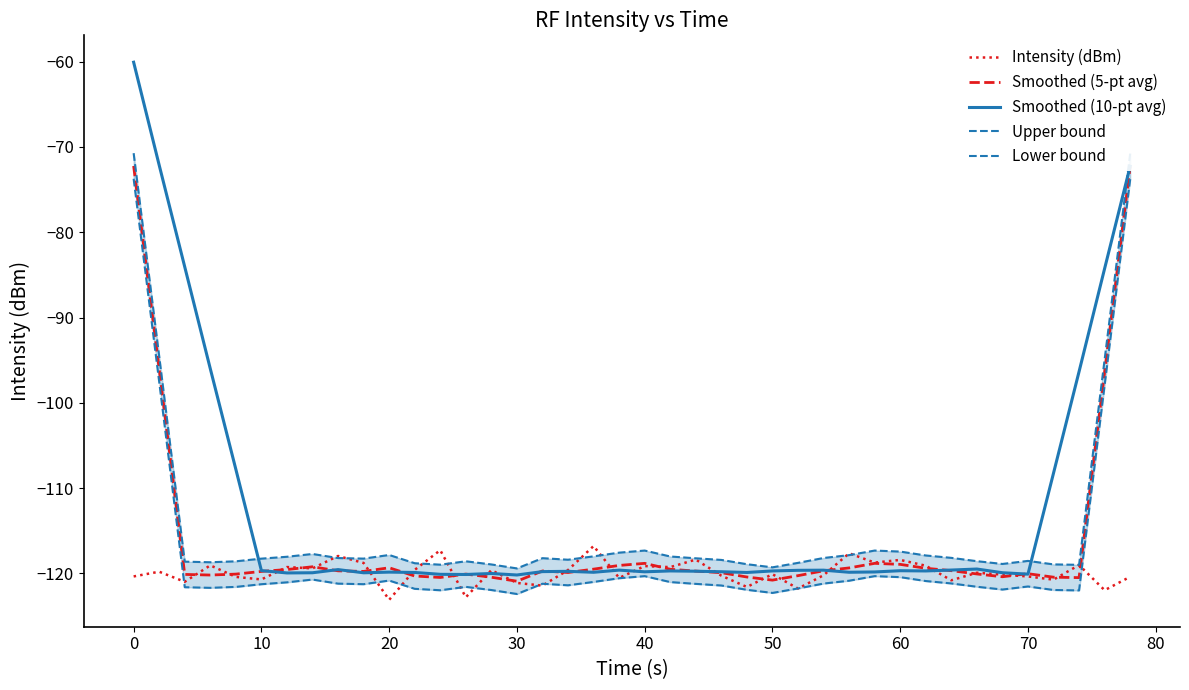

What is the maximum value for Lower bound?

-73.7